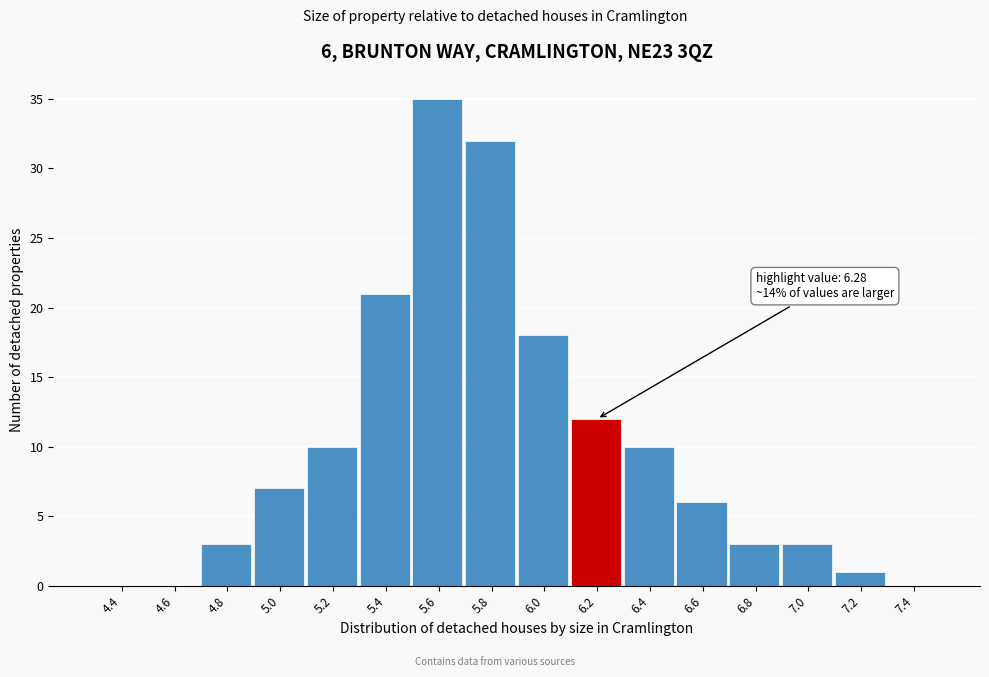

Reading right to left, list all the values displayed in this chart.

7.4=0	7.2=1	7.0=3	6.8=3	6.6=6	6.4=10	6.2=12	6.0=18	5.8=32	5.6=35	5.4=21	5.2=10	5.0=7	4.8=3	4.6=0	4.4=0